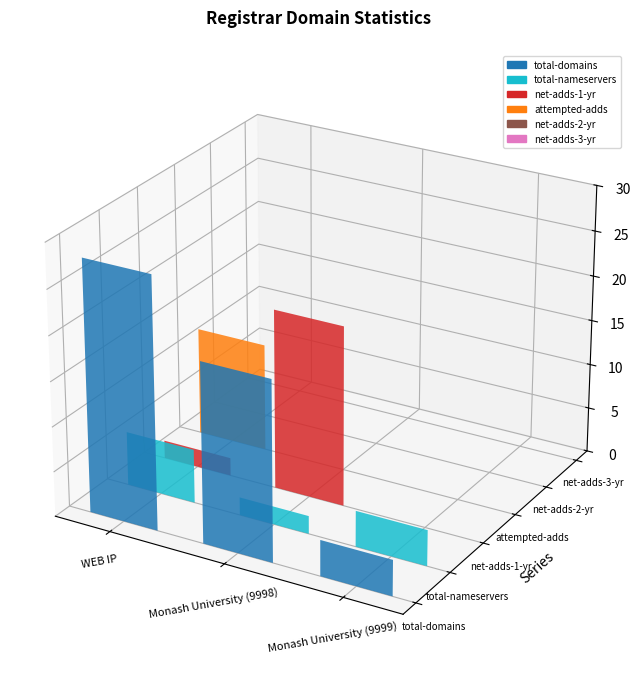

How many positive values does the attempted-adds series have?

1